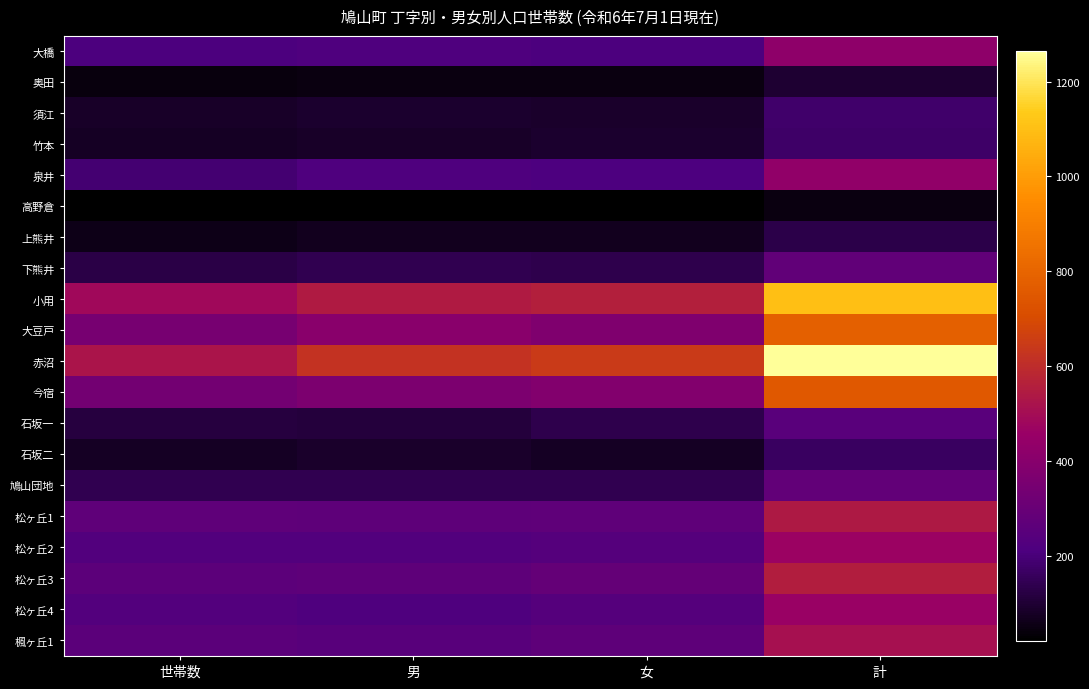

How many categories are shown in the chart?

4